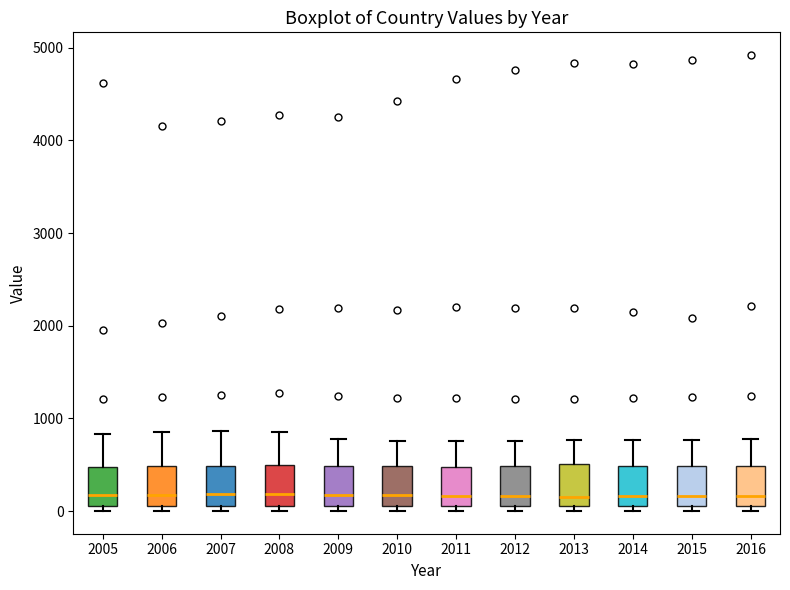

Where does the upper whisker of the box at x = 2016 end on the y-axis? The values are not printed on the chart, so give them approximately, as read against the axis.

800